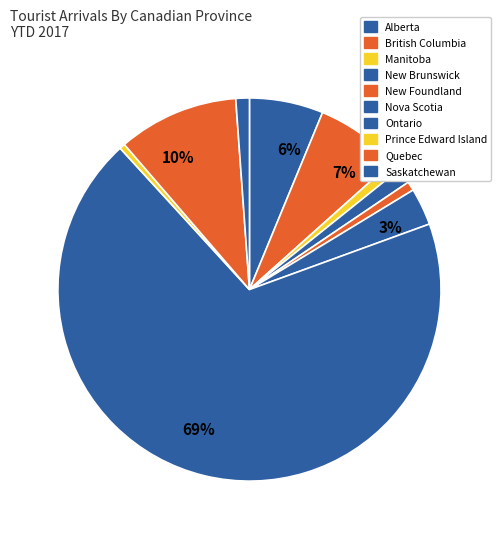

How many segments does this pie chart have?

10